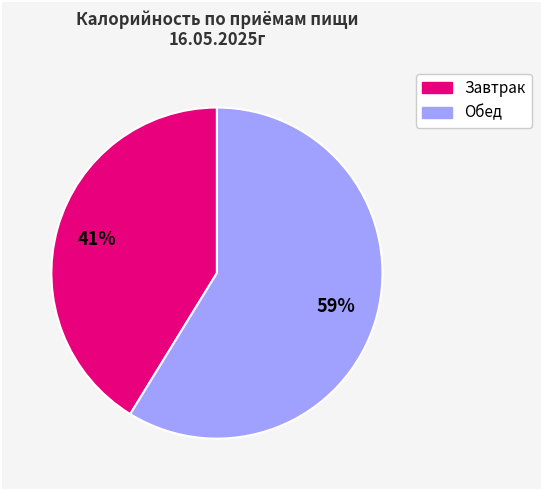

To the nearest percent, what is the average slice percentage?

50%